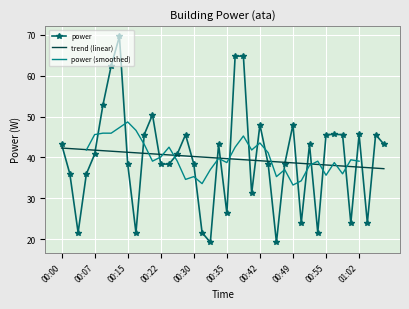

What is the greatest value displayed?

69.6